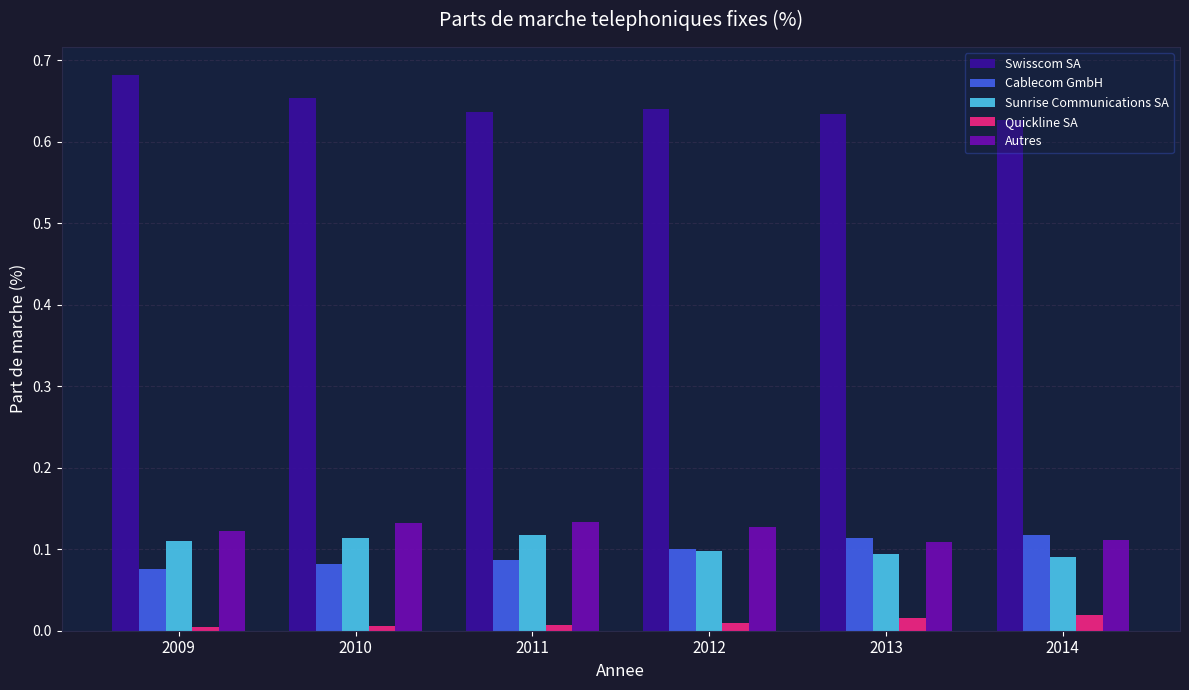

What is the sum of the Swisscom SA values at 2014 and 2013?

1.3